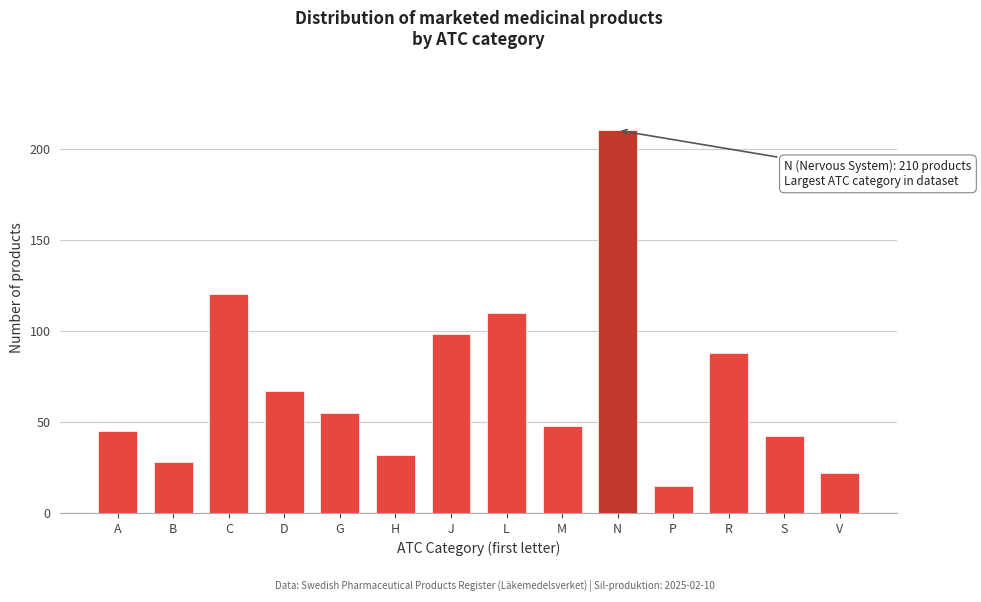

Reading left to right, list all the values displayed in this chart.

45	28	120	67	55	32	98	110	48	210	15	88	42	22